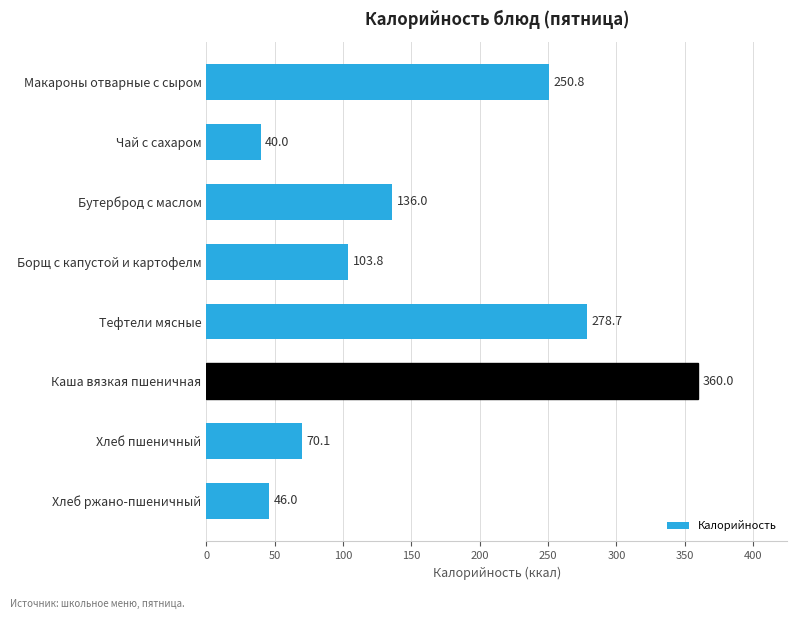

What is the value of the 2nd bar from the top?

40.0